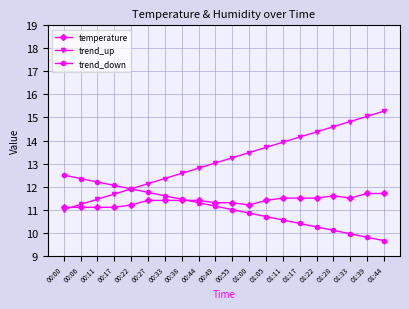

What is the sum of all trend_down values?

221.5